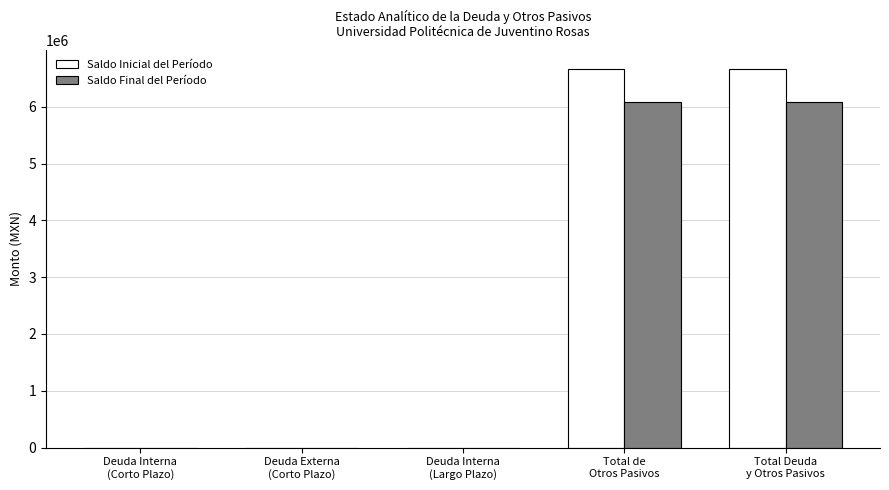

What is the approximate value of Saldo Inicial del Período at Total Deuda
y Otros Pasivos?

6665763.6